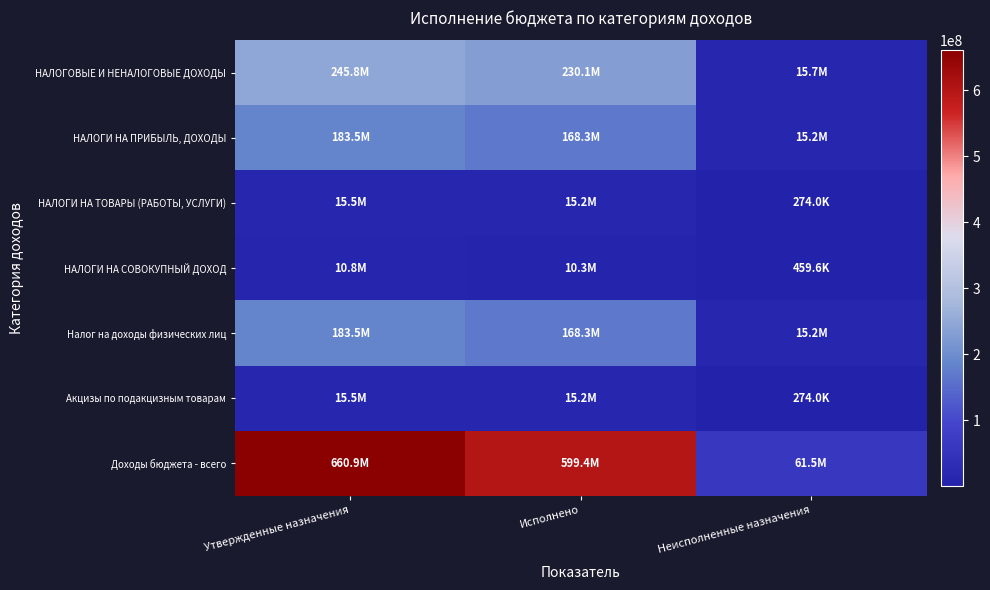

Reading left to right, extract all data points from this chart.

НАЛОГОВЫЕ И НЕНАЛОГОВЫЕ ДОХОДЫ: Утвержденные назначения=245770568.3	Исполнено=230119241.2	Неисполненные назначения=15651327.1
НАЛОГИ НА ПРИБЫЛЬ, ДОХОДЫ: Утвержденные назначения=183520022.0	Исполнено=168285085.1	Неисполненные назначения=15234936.9
НАЛОГИ НА ТОВАРЫ (РАБОТЫ, УСЛУГИ): Утвержденные назначения=15450800.0	Исполнено=15176768.7	Неисполненные назначения=274031.3
НАЛОГИ НА СОВОКУПНЫЙ ДОХОД: Утвержденные назначения=10785610.3	Исполнено=10326039.2	Неисполненные назначения=459571.1
Налог на доходы физических лиц: Утвержденные назначения=183520022.0	Исполнено=168285085.1	Неисполненные назначения=15234936.9
Акцизы по подакцизным товарам: Утвержденные назначения=15450800.0	Исполнено=15176768.7	Неисполненные назначения=274031.3
Доходы бюджета - всего: Утвержденные назначения=660946485.9	Исполнено=599414170.5	Неисполненные назначения=61532315.4